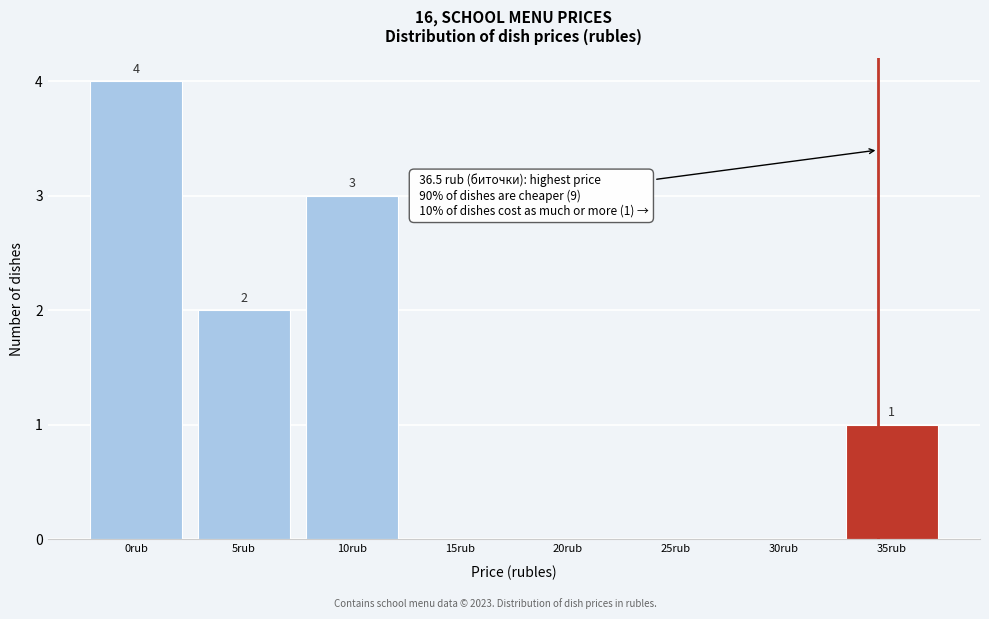

Reading left to right, transcribe all the data shown in this chart.

0rub=4	5rub=2	10rub=3	15rub=0	20rub=0	25rub=0	30rub=0	35rub=1